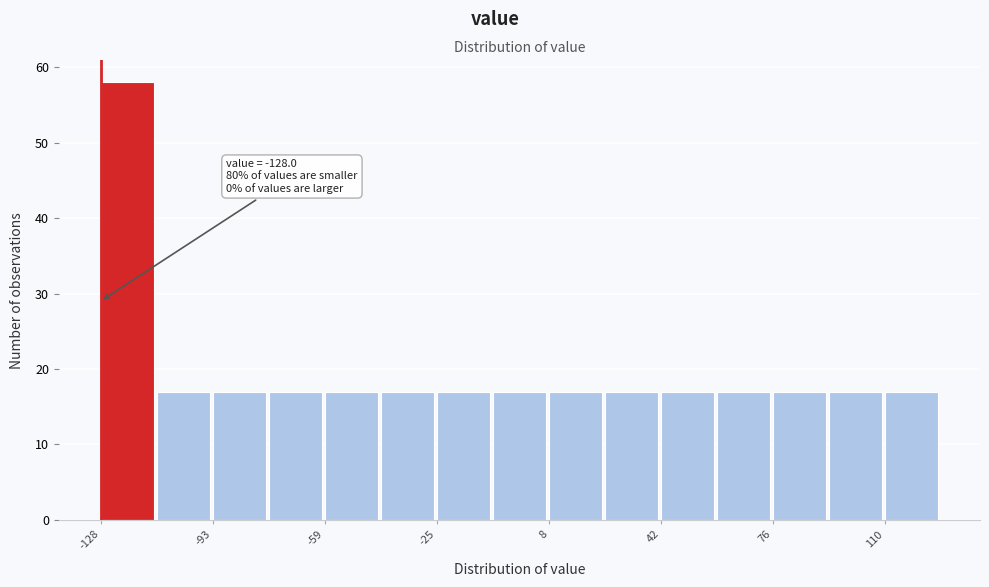

Read against the x-axis, roughly where is the centre of the tallest bar?

-120